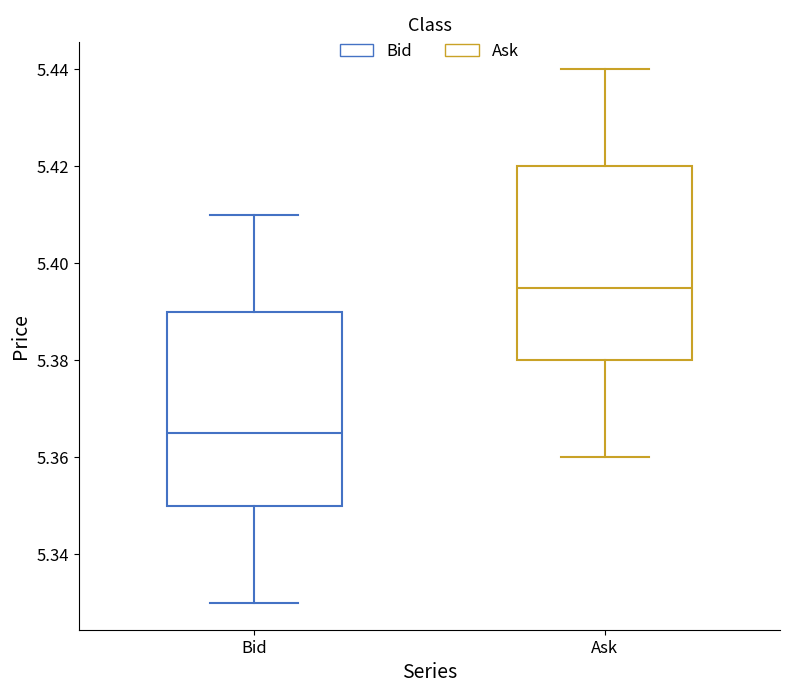

Where does the lower whisker of the box for Ask end on the y-axis? The values are not printed on the chart, so give them approximately, as read against the axis.

5.360